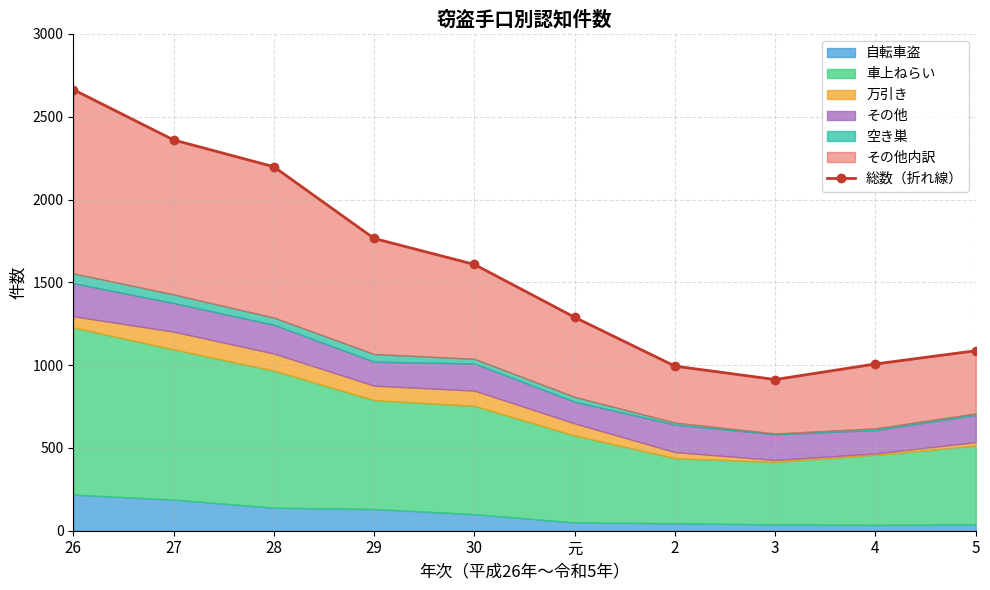

Between 2 and 5, which is larger?

5